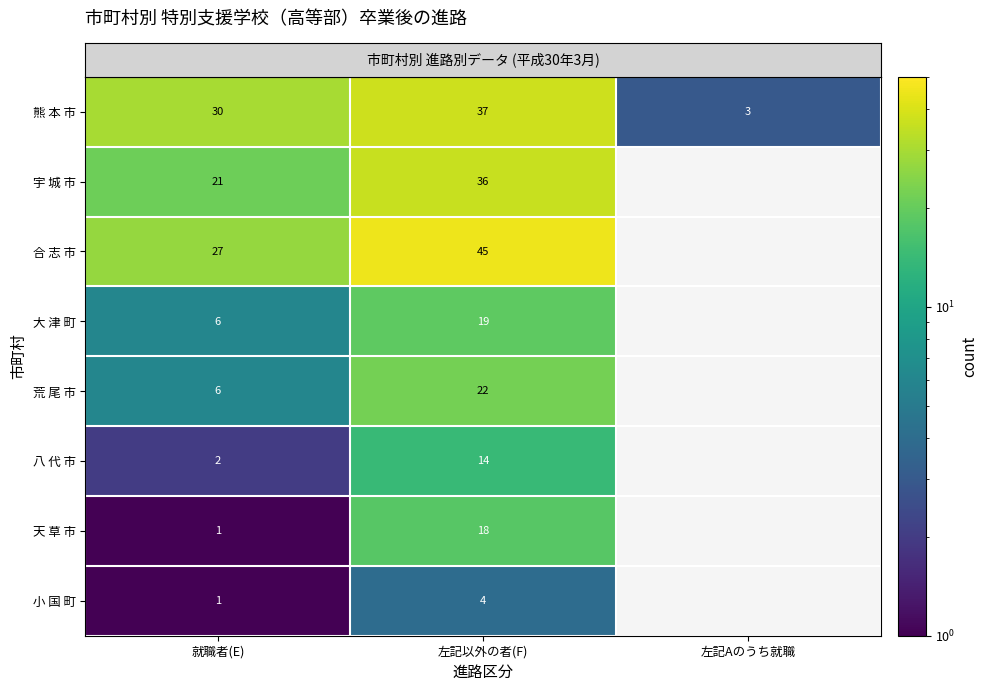

At which category is the sum across all series the highest?

左記以外の者(F)